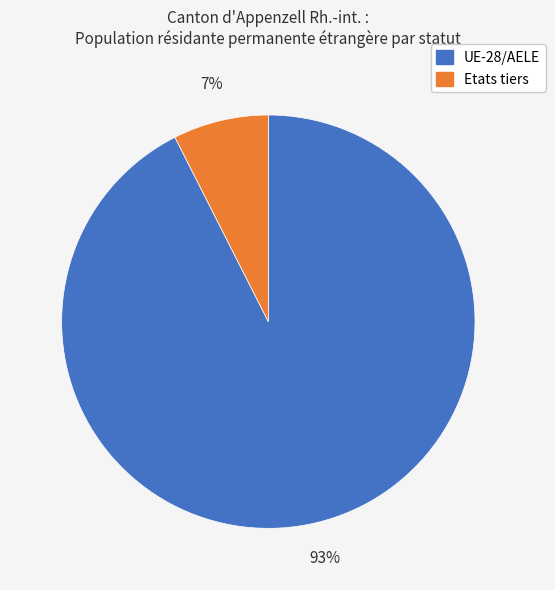

How many segments does this pie chart have?

2